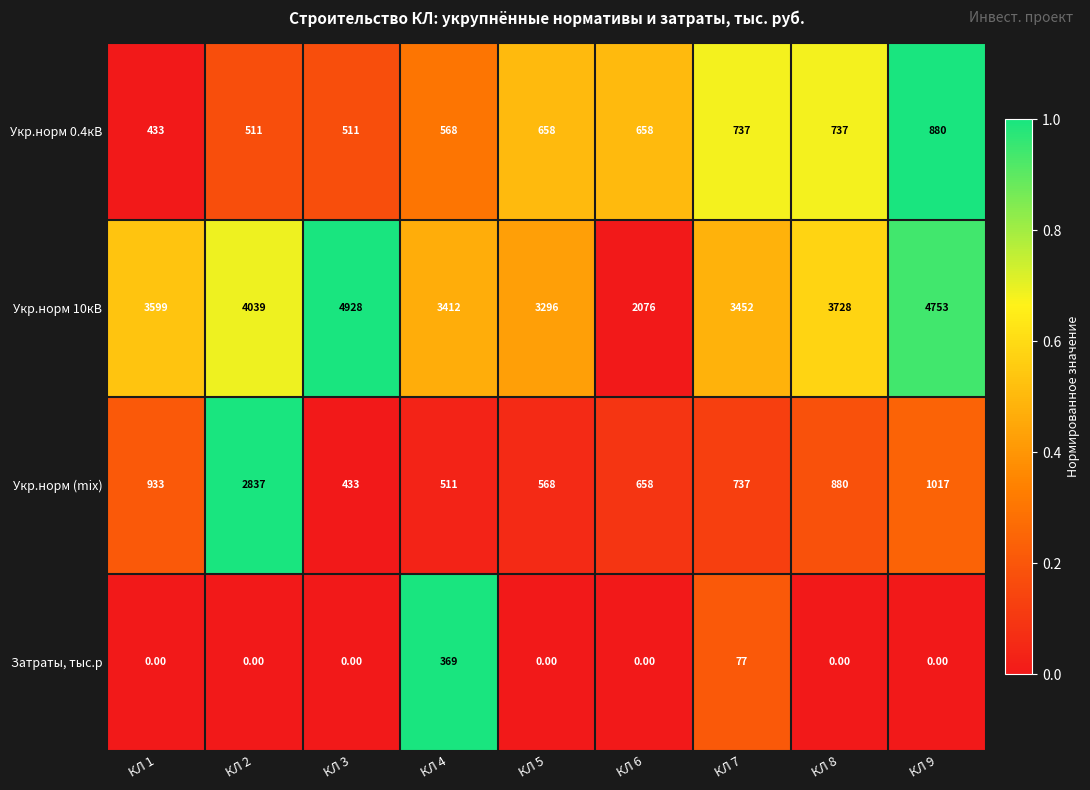

Which series has the widest spread of values?

Укр.норм 10кВ